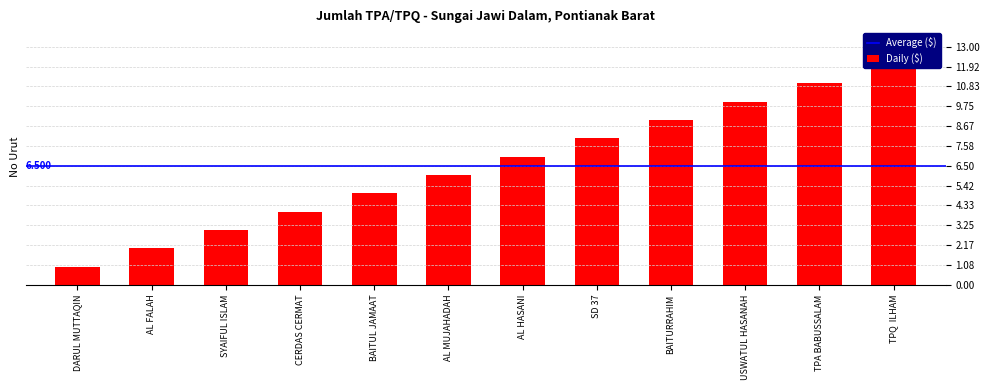

What is the label of the 6th bar from the right?

AL HASANI